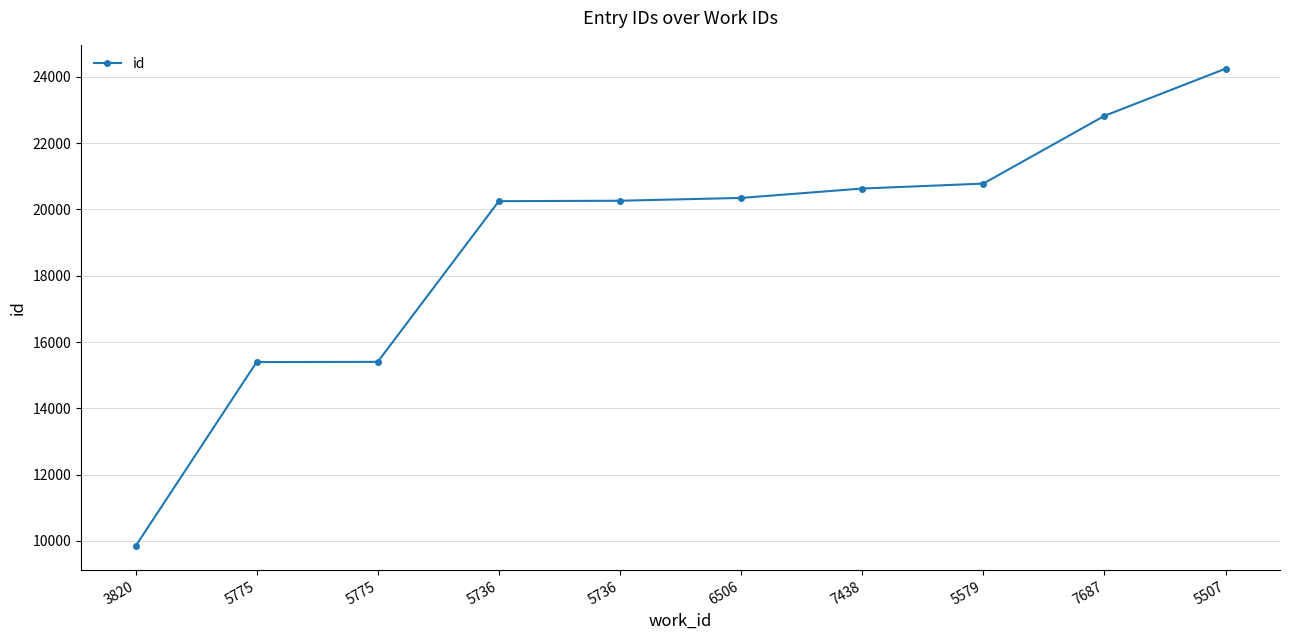

At which category does the chart reach its minimum across all series?

3820